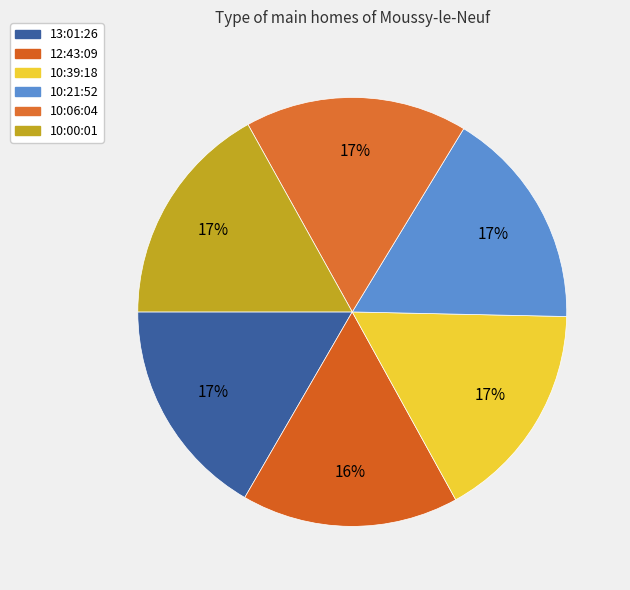

How many slices are in this pie chart?

6